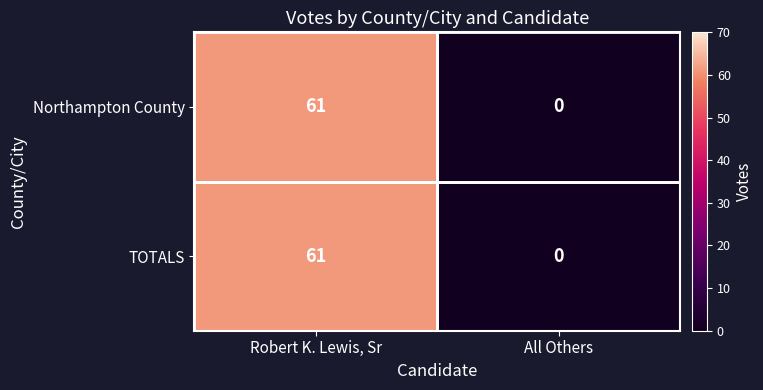

At which category is the sum across all series the highest?

Robert K. Lewis, Sr